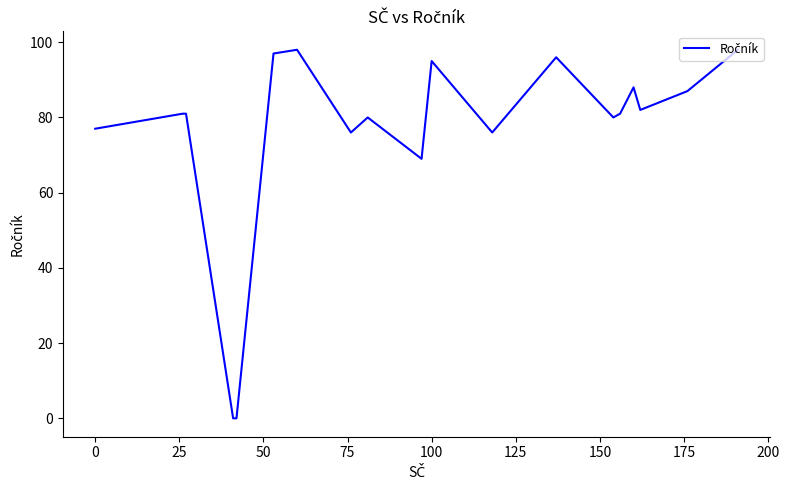

True or false: the data has more than 2 interior local peaks.

True